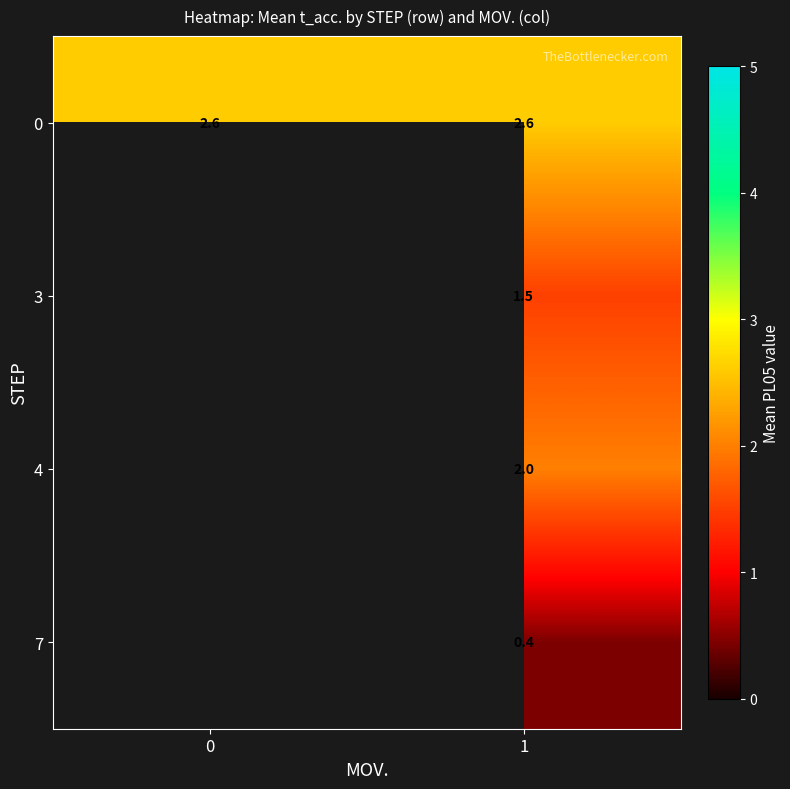

Which label corresponds to the smallest value in the chart?

1